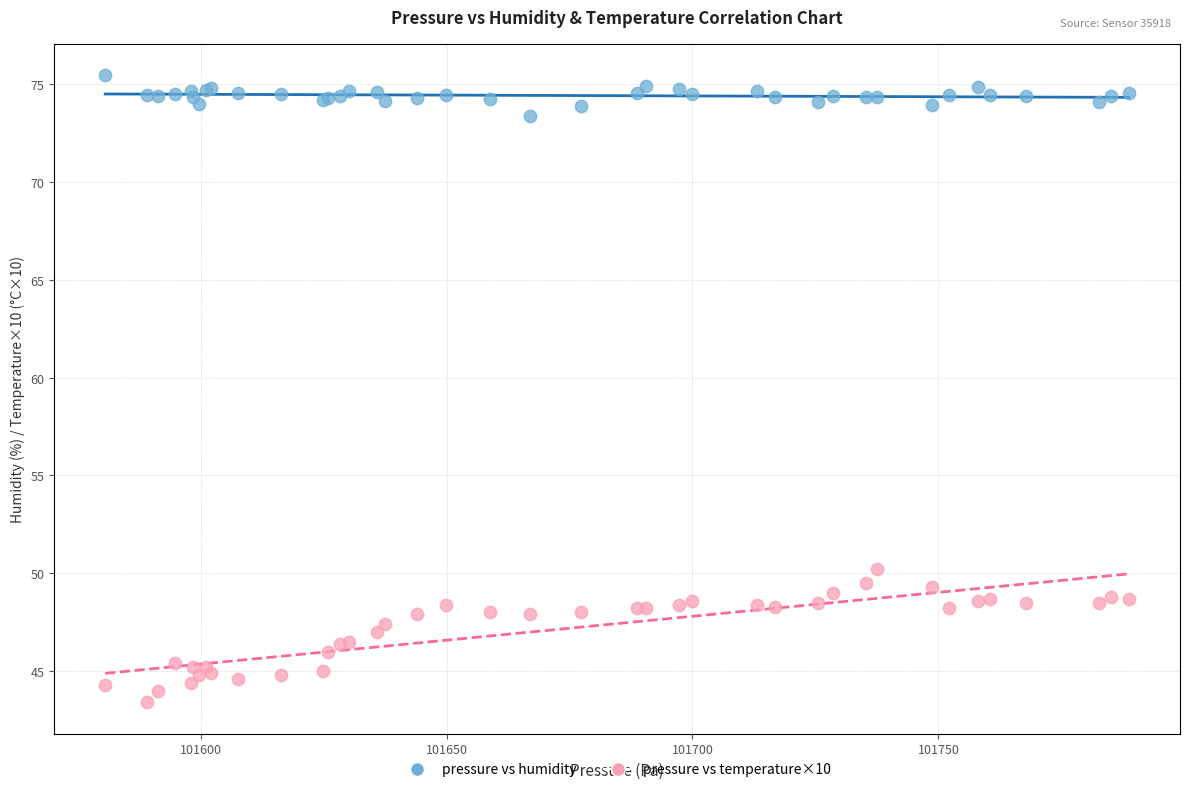

What is the X range (max minus min) for the scatter plot?

208.1